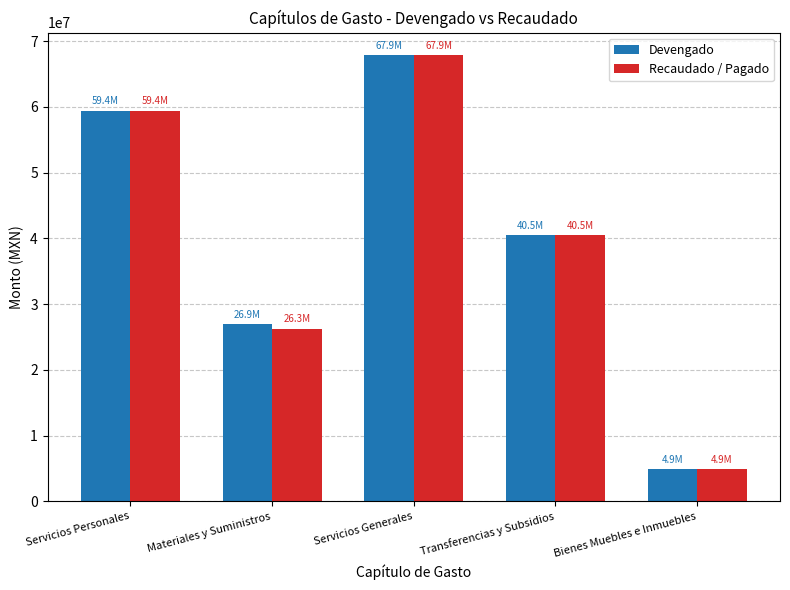

List the labels in order of Recaudado / Pagado value, smallest first.

Bienes Muebles e Inmuebles, Materiales y Suministros, Transferencias y Subsidios, Servicios Personales, Servicios Generales